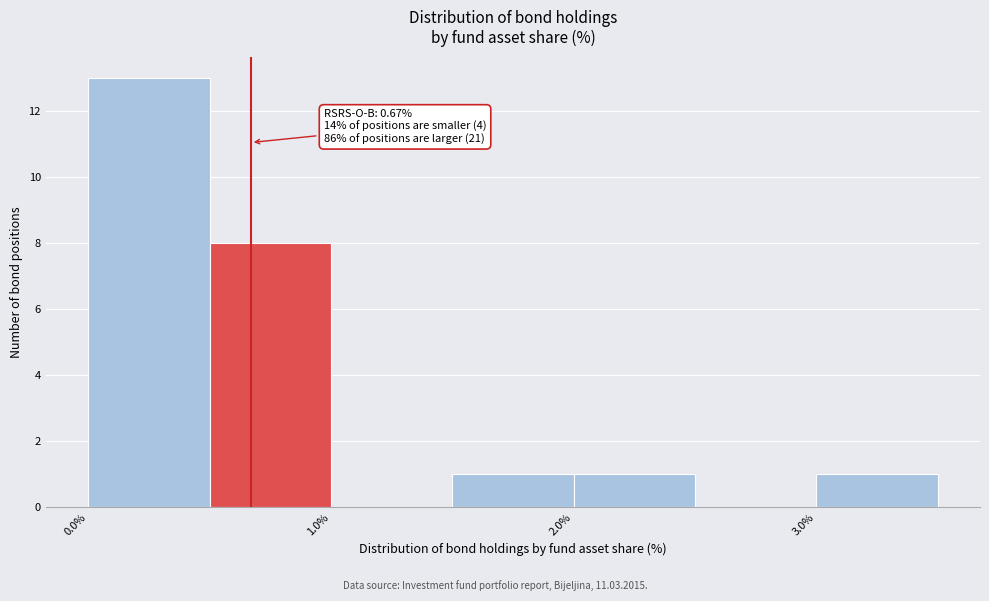

Over which range of the x-axis is the bar tallest?

0.0 to 0.5